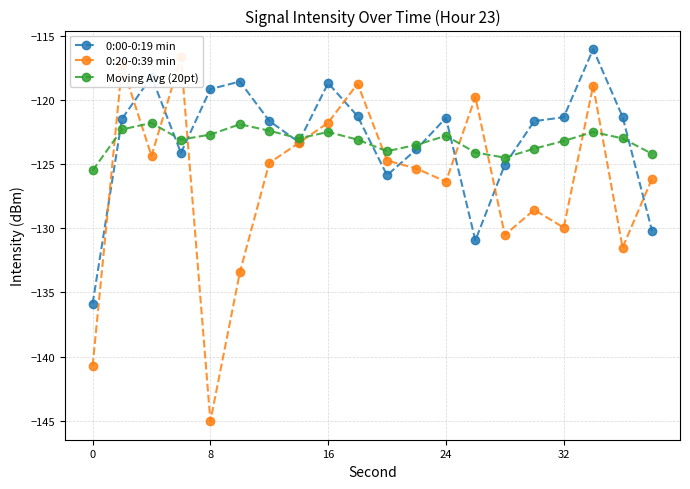

What is the lowest value of the 0:20-0:39 min series?

-145.0